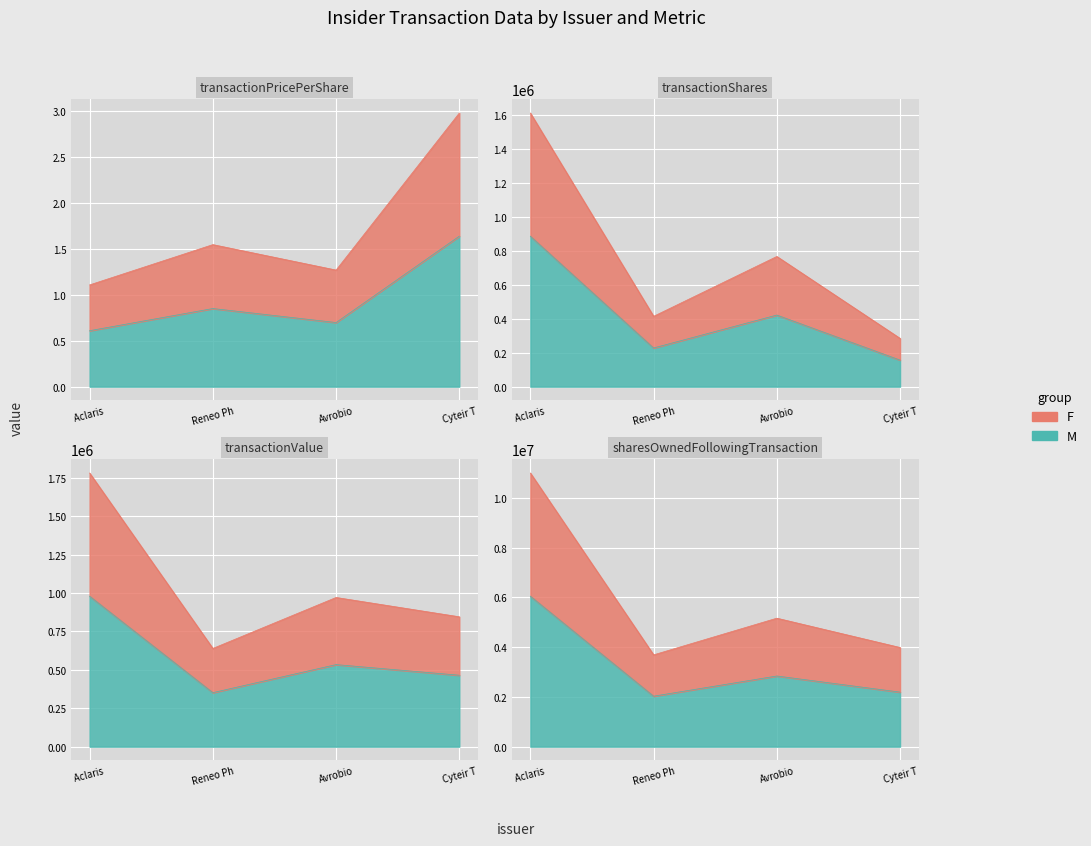

Between Reneo Ph and Cyteir T, which series saw the biggest shift?

sharesOwnedFollowingTransaction